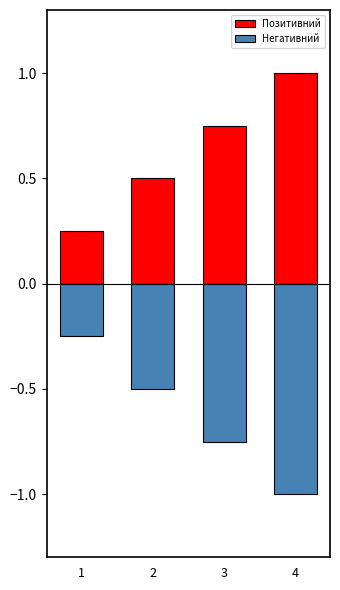

Is it true that Негативний equals -0.2 at 1?

True